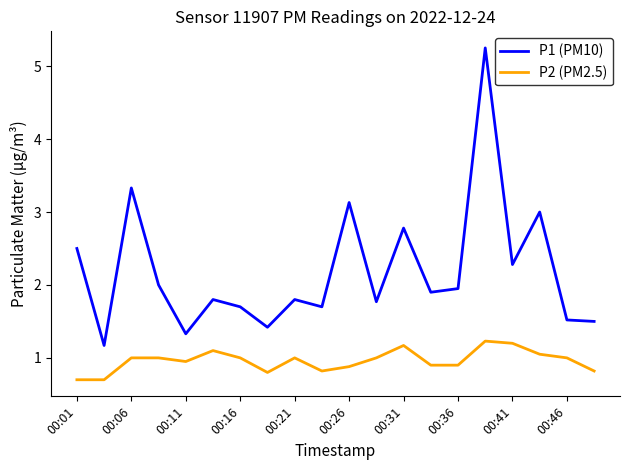

What is the difference between the maximum and minimum values in the P1 (PM10) series?

4.1